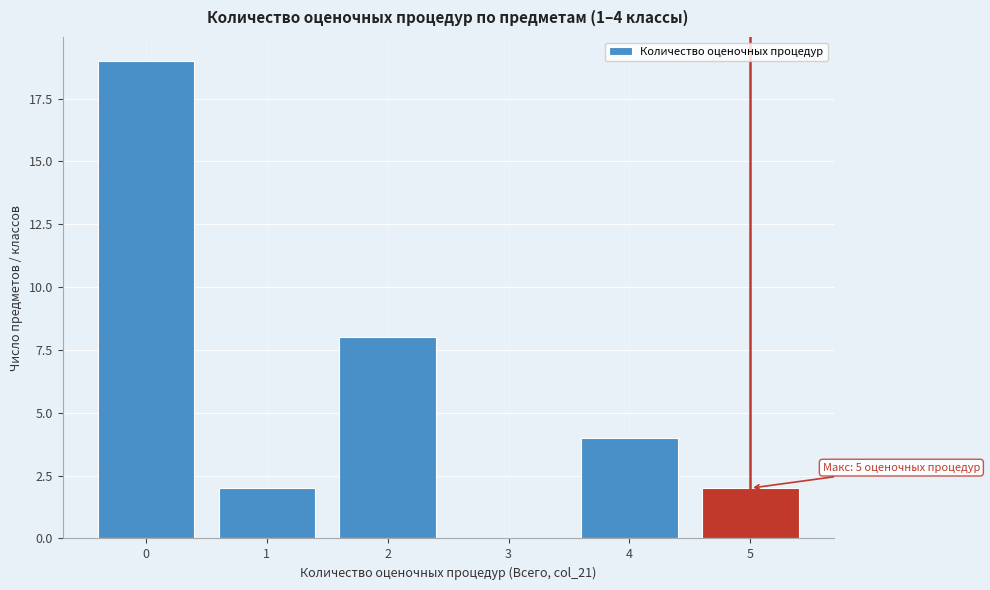

Over which range of the x-axis is the bar tallest?

-0.5 to 0.5